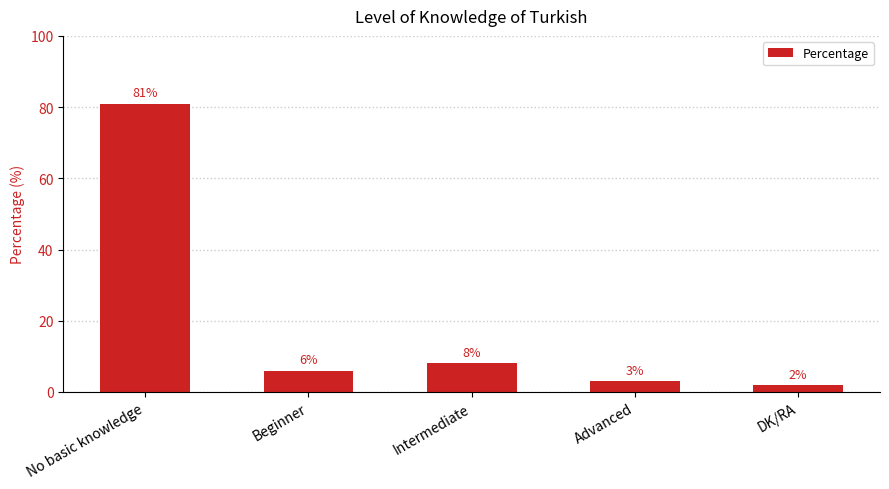

What is the difference between the maximum and minimum values?

79